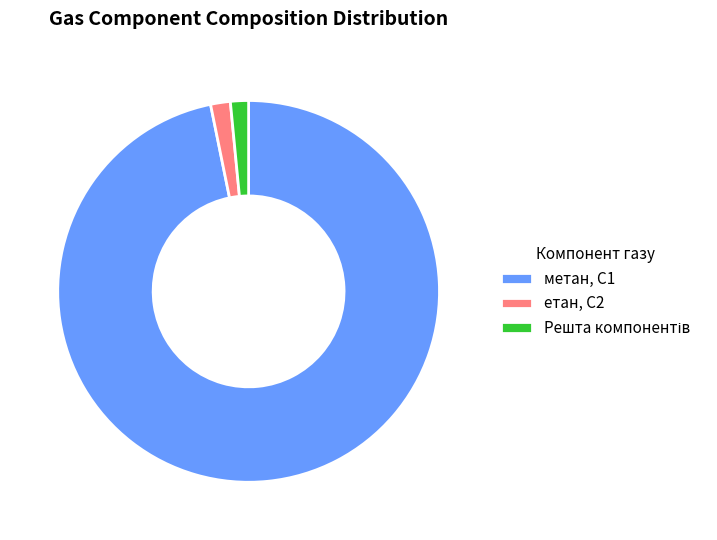

Do етан, С2 and метан, С1 together represent more than half of the pie?

Yes